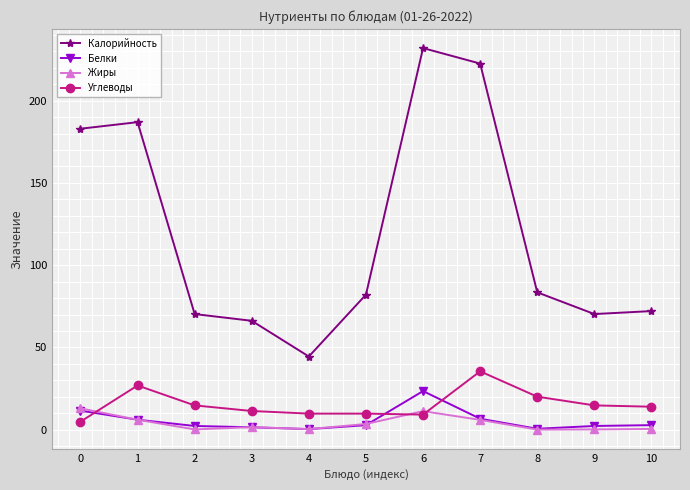

How many values in the Калорийность series exceed 82?

6